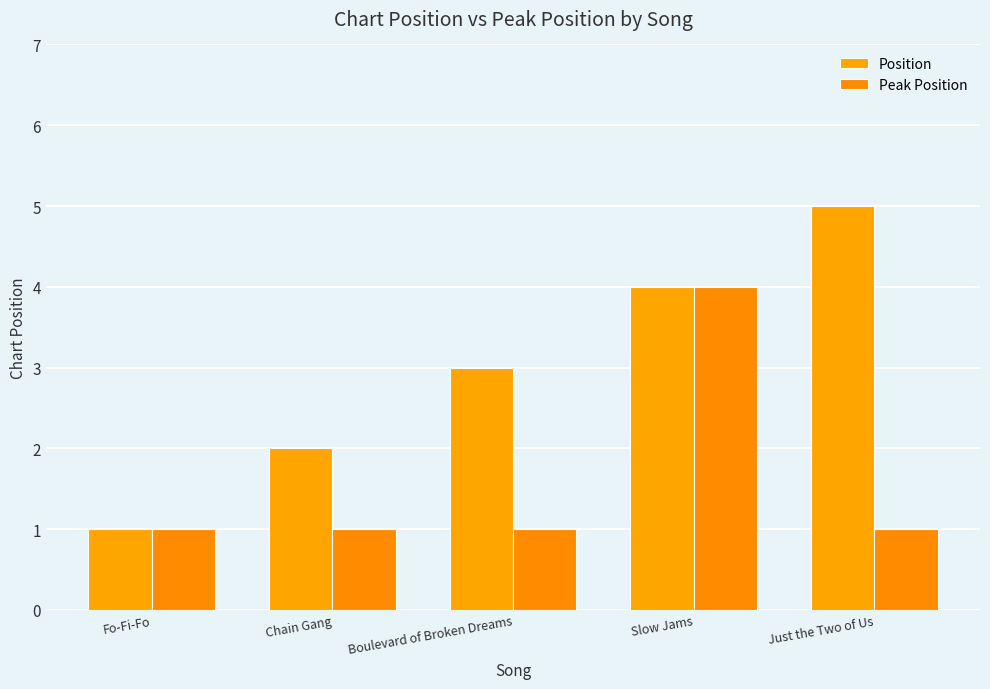

How many series are shown in this chart?

2